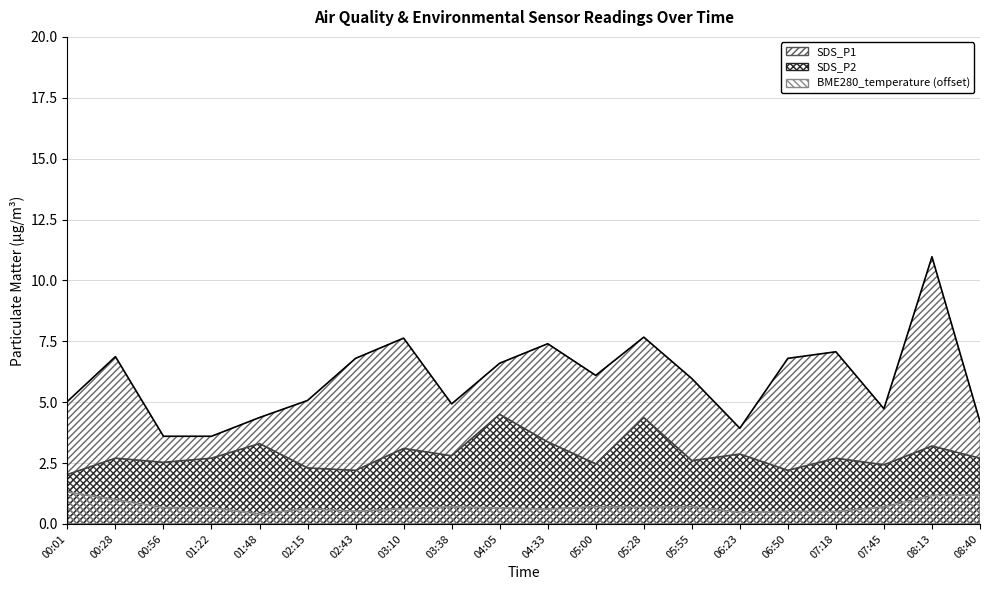

Is it true that SDS_P2 equals 3.4 at 04:33?

True